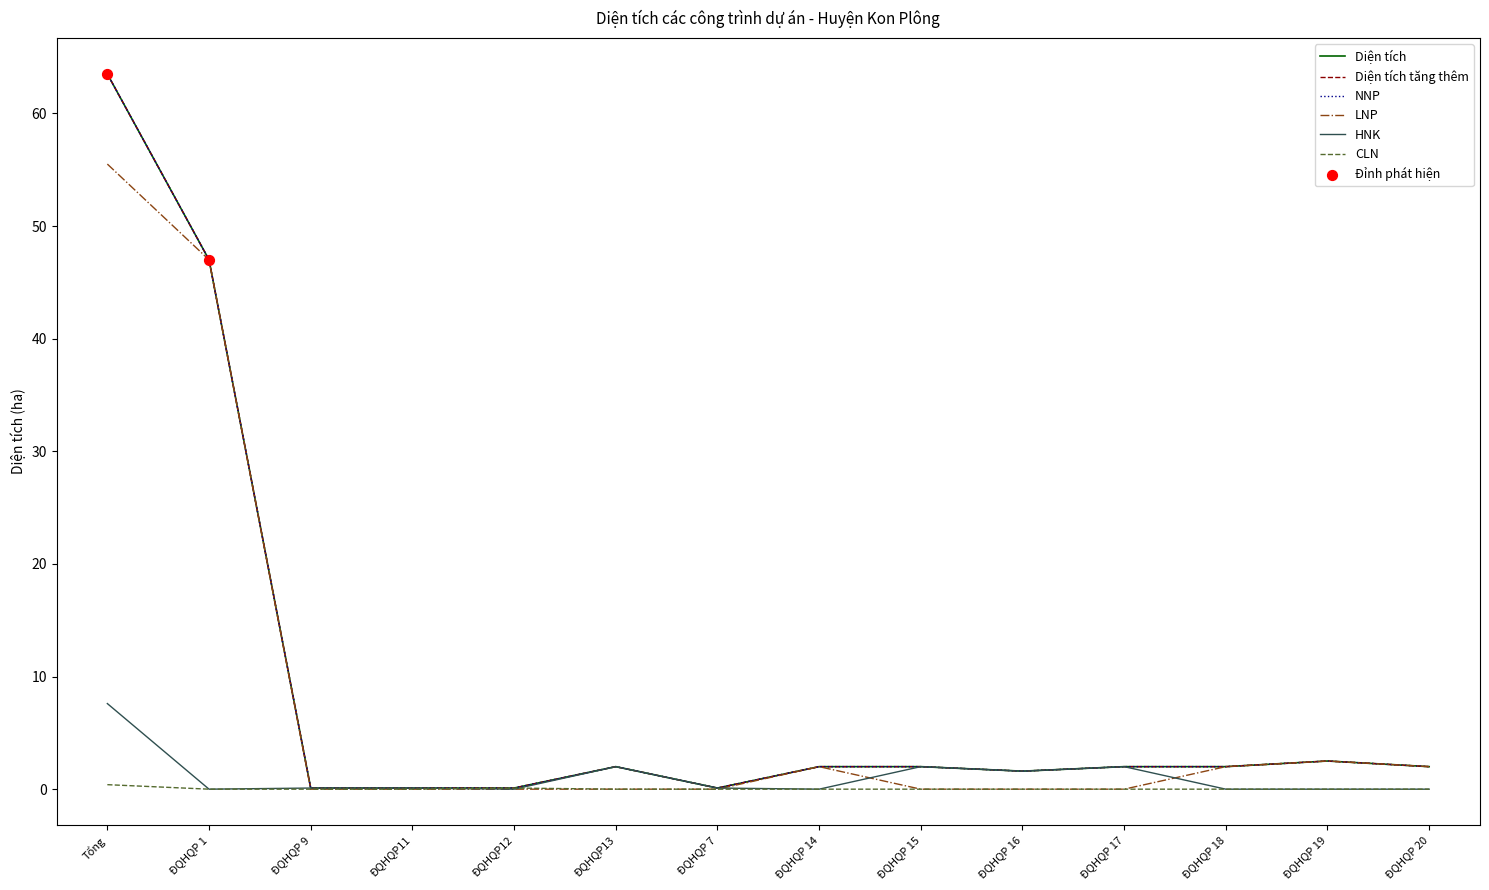

Is this an area chart (filled region under the line)?

No